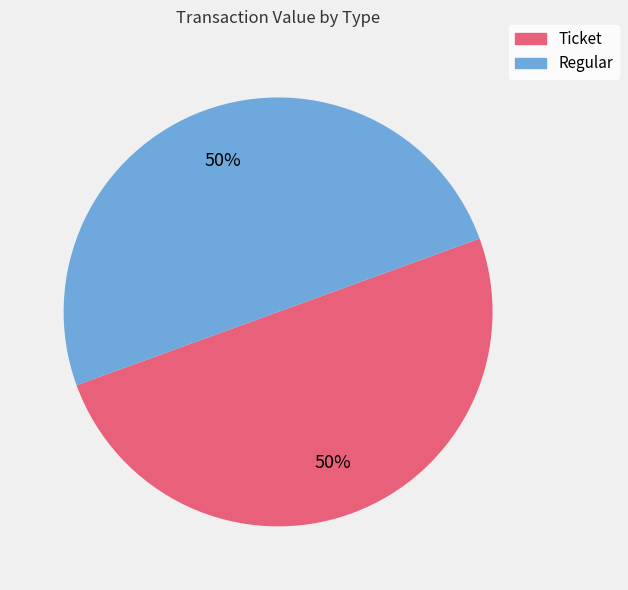

To the nearest percent, what is the average slice percentage?

50%